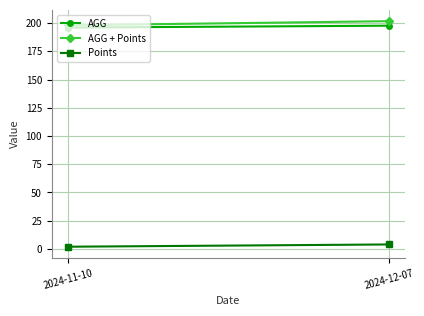

Between 2024-12-07 and 2024-11-10, which is larger?

2024-12-07